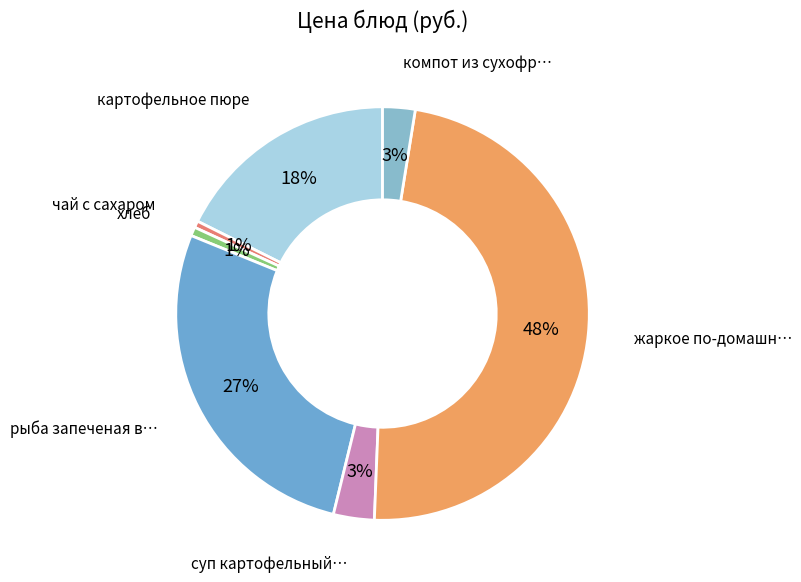

Count the number of slices in the pie.

7